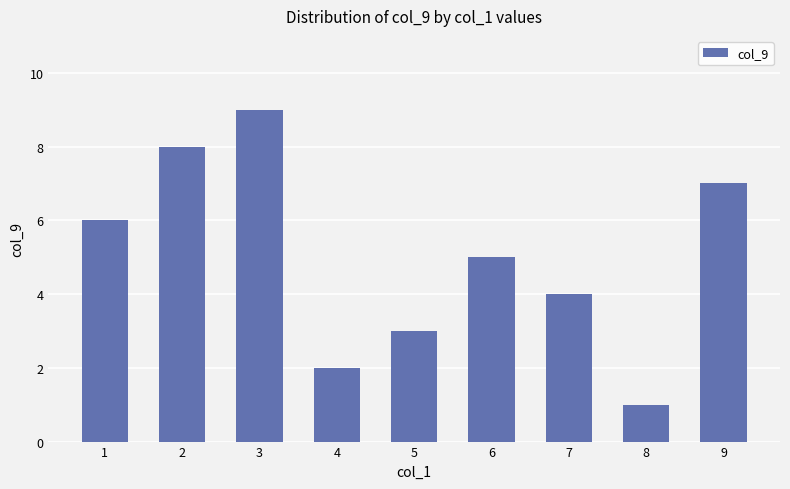

What is the value of the 4th bar from the left?

2